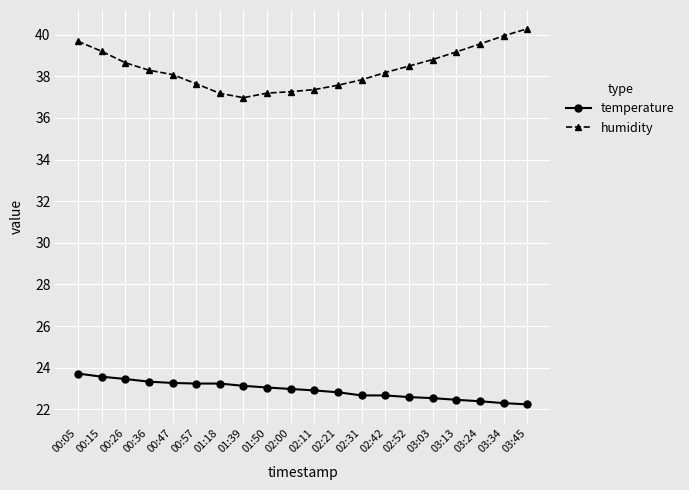

How many lines are shown in the chart?

2